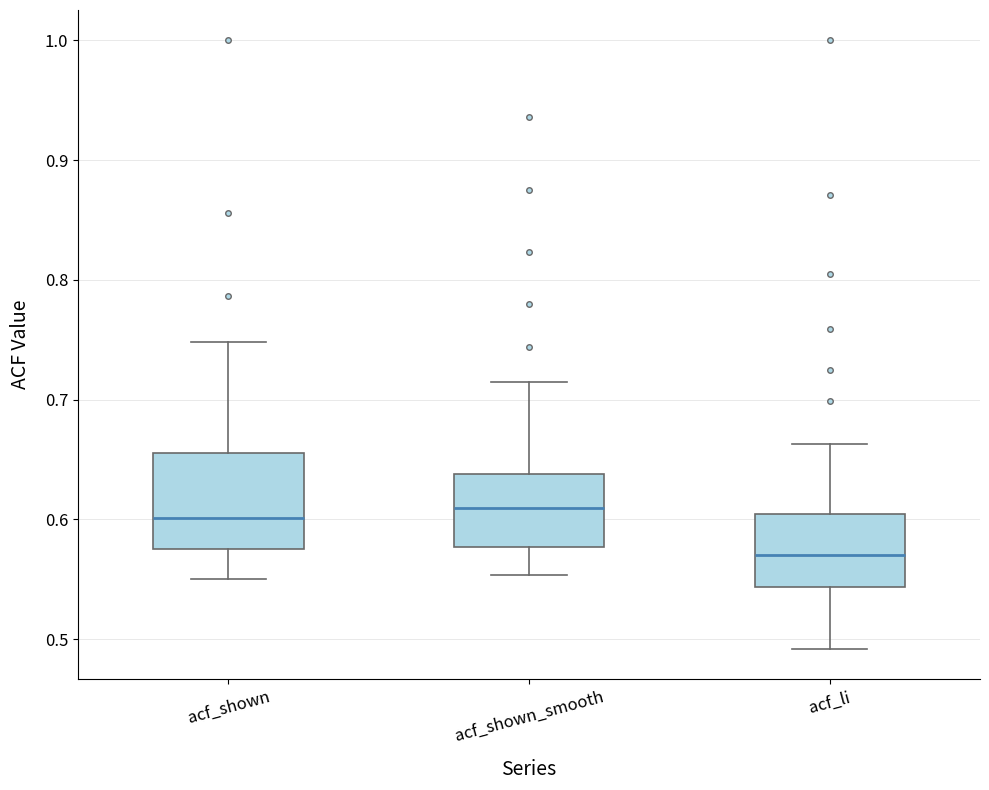

Reading left to right, read every box against the y-axis: the position of its median line, the range the box covers, and the ends of its whiskers. The values are not printed on the chart, so give them approximately, as read against the axis.

acf_shown: median 0.60, box 0.58 to 0.66, whiskers 0.55 to 0.75
acf_shown_smooth: median 0.61, box 0.58 to 0.64, whiskers 0.55 to 0.72
acf_li: median 0.57, box 0.54 to 0.60, whiskers 0.49 to 0.66